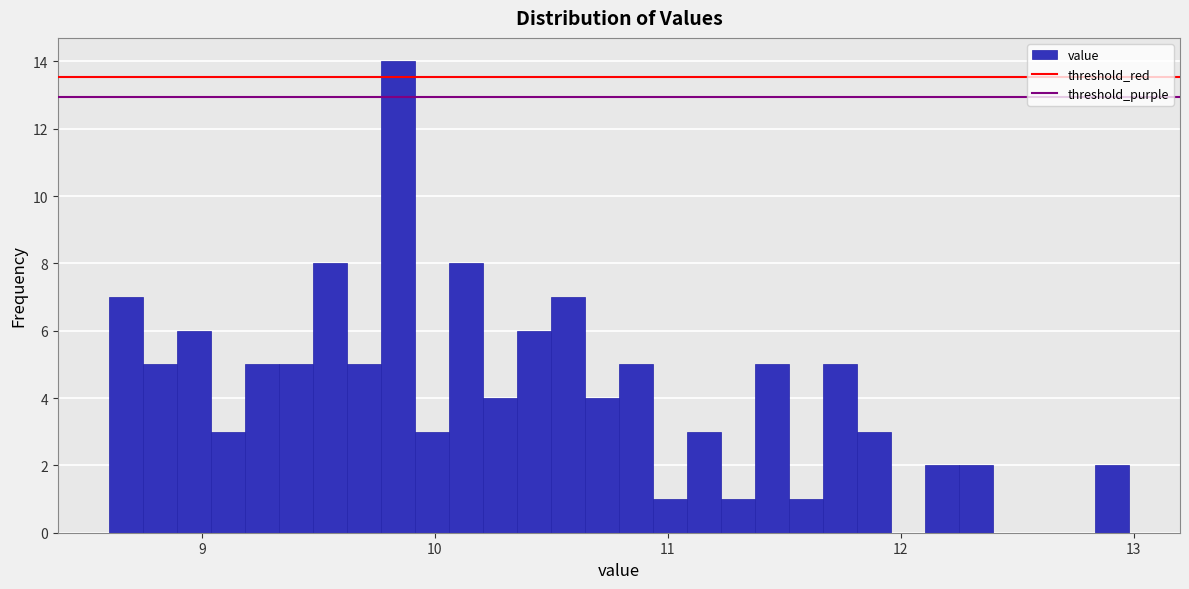

Around what value on the x-axis is the tallest bar? Give the approximate position of its centre, as read against the axis.

9.8